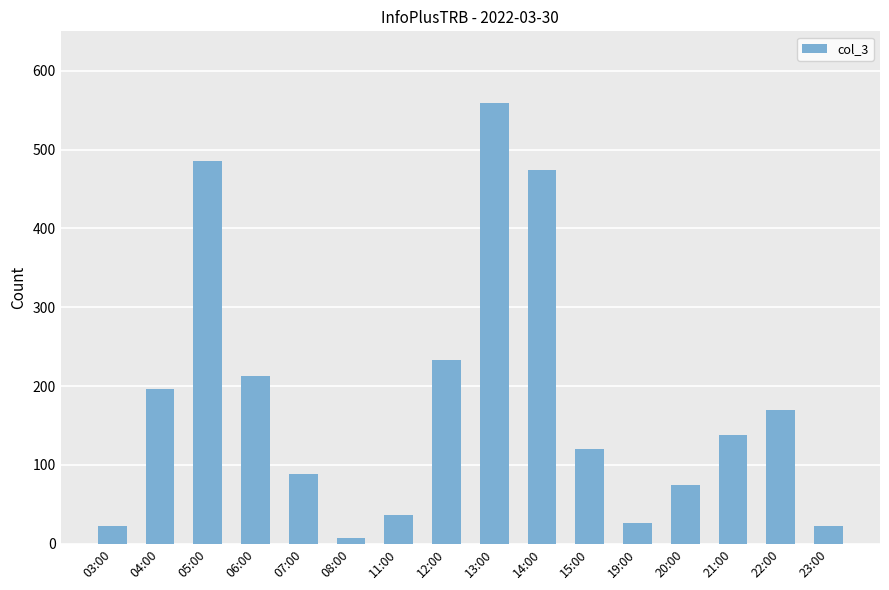

Is it true that the value at 15:00 is 203?

False